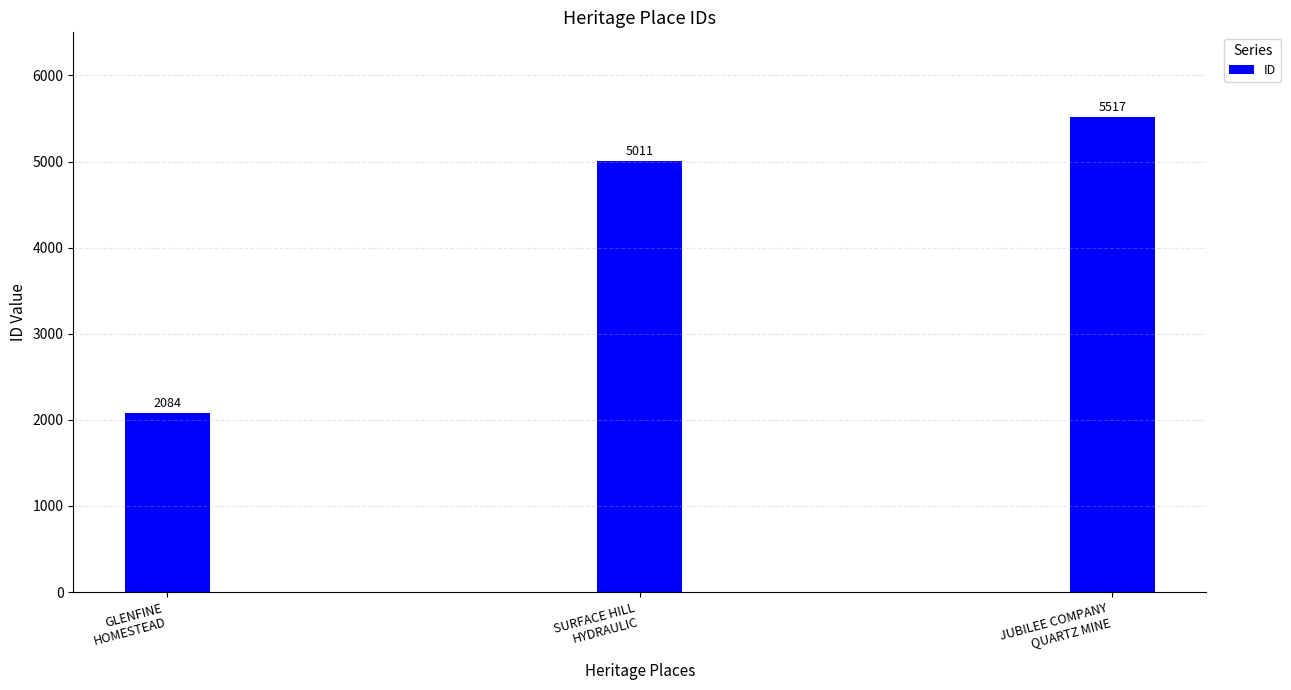

What is the smallest value displayed?

2084